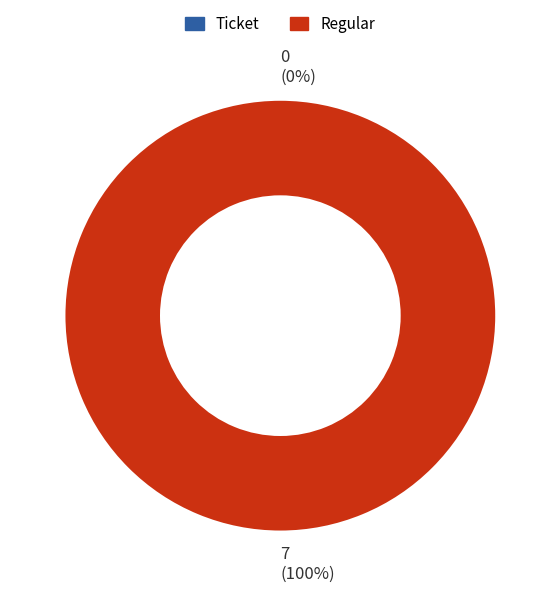

Rank the categories by value from highest to lowest.

Regular (io_index=7), Ticket (io_index=0)